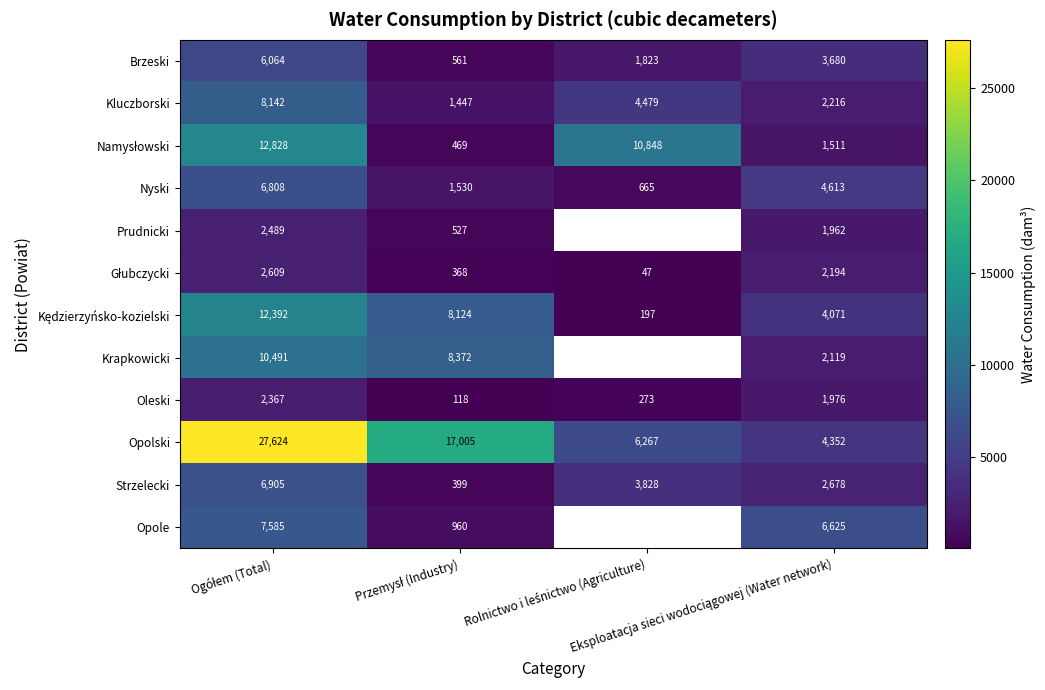

What is the average value of the Brzeski series?

3032